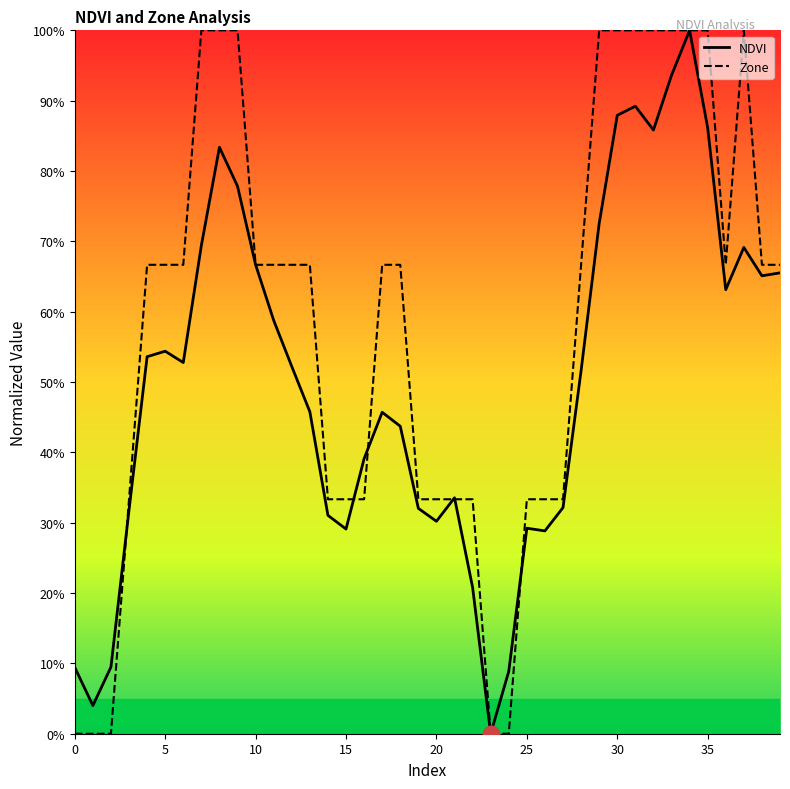

What are all the series names shown in the legend?

NDVI, Zone